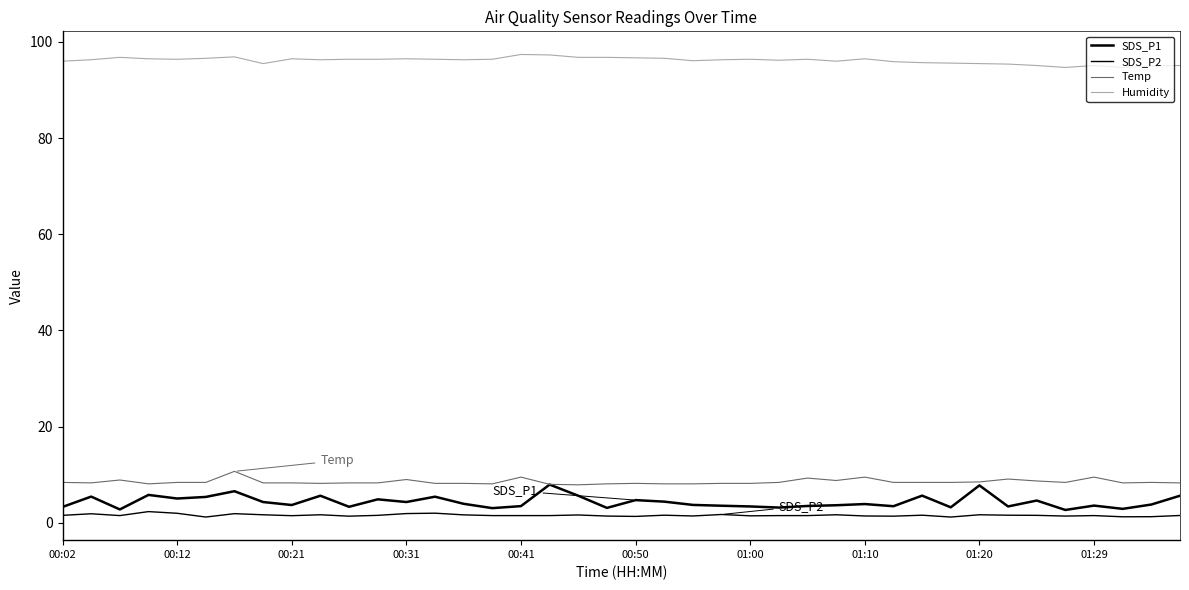

In SDS_P2, how many points are higher than both neighbors (excluding endpoints)?

12